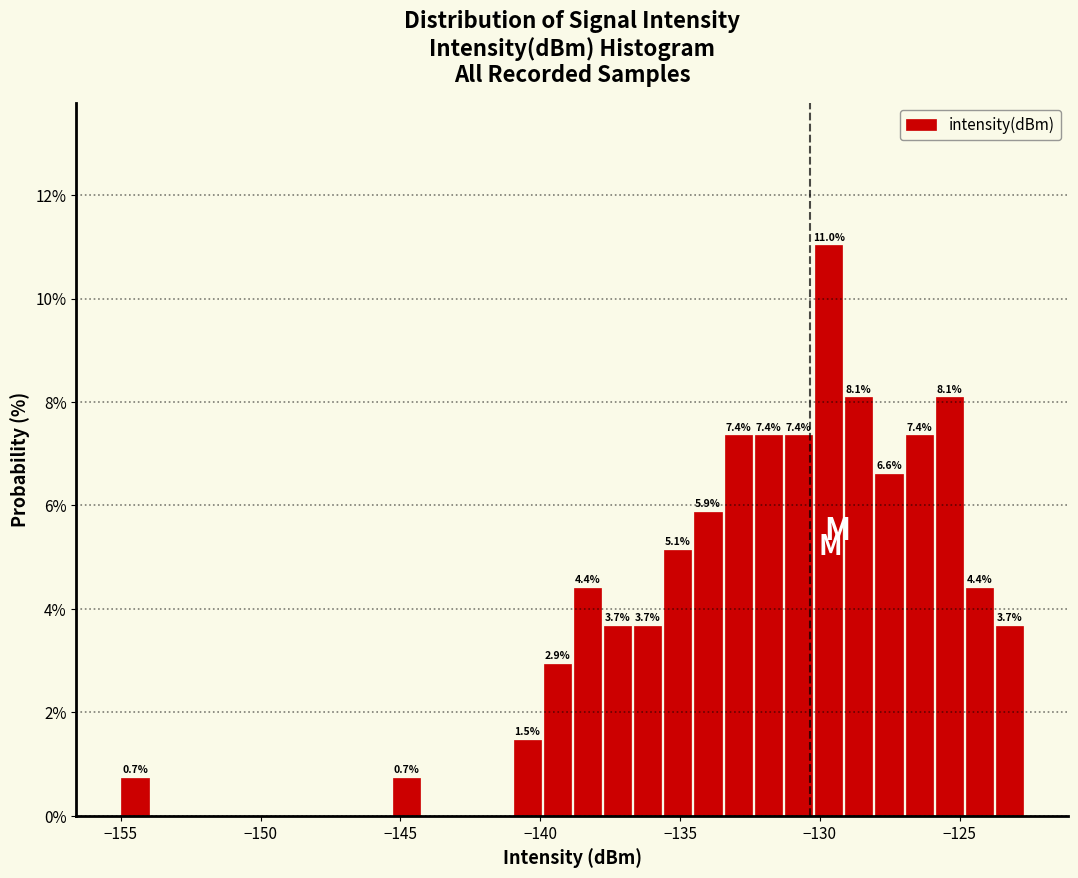

Read against the x-axis, roughly where is the centre of the tallest bar?

-129.5